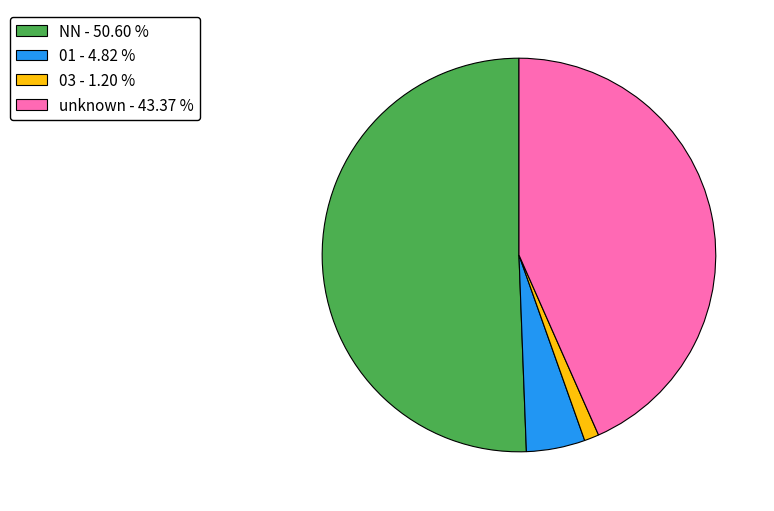

Approximately how many times larger is the value at unknown - 43.37 % compared to 01 - 4.82 %?

9.0